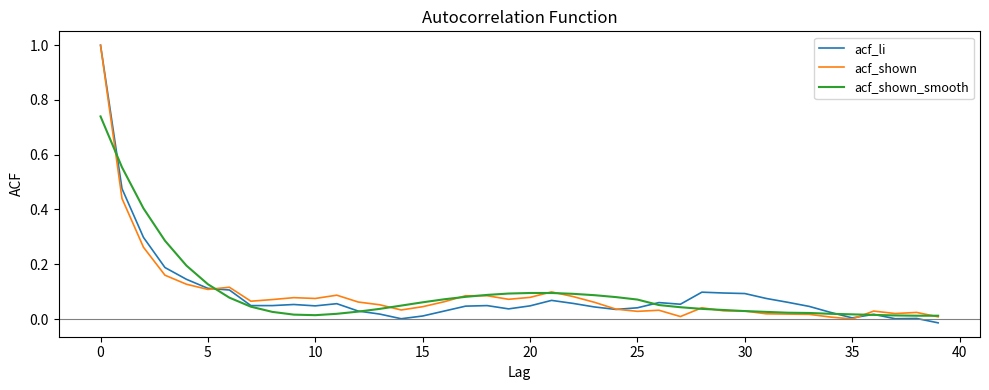

What is the highest value of the acf_li series?

1.0